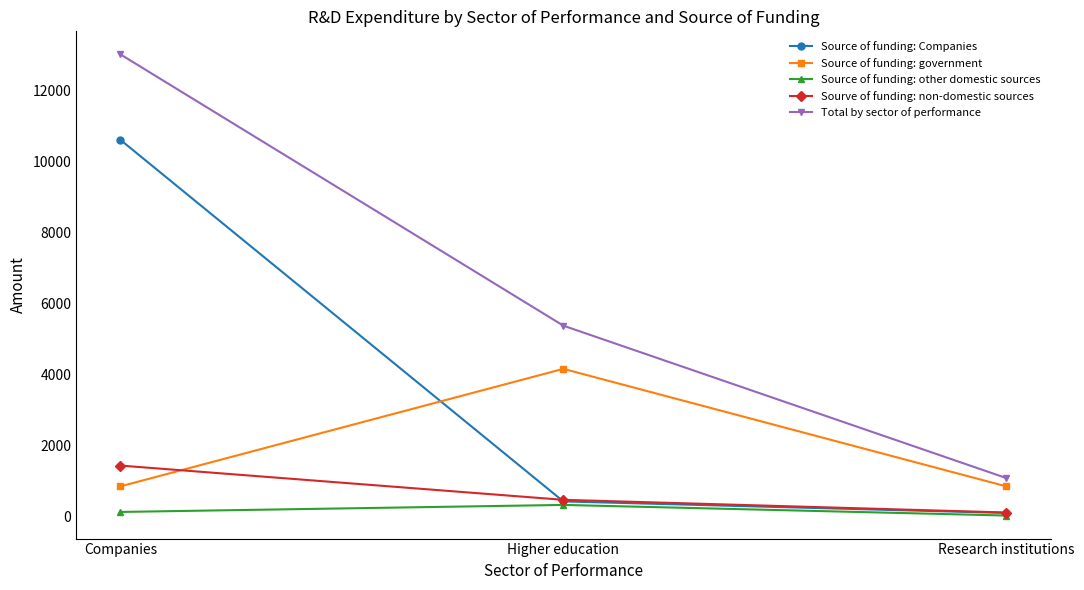

What is the sum of the Source of funding: government values at Higher education and Companies?

5012